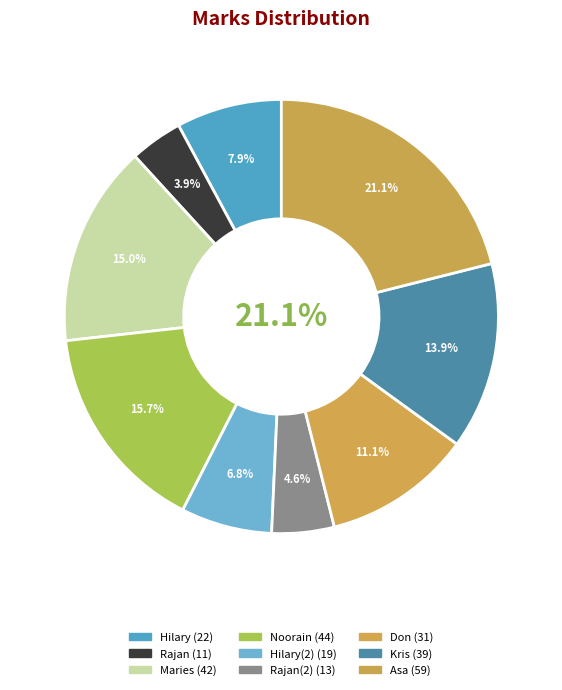

Rank the categories by value from highest to lowest.

Asa, Noorain, Maries, Kris, Don, Hilary, Hilary(2), Rajan(2), Rajan